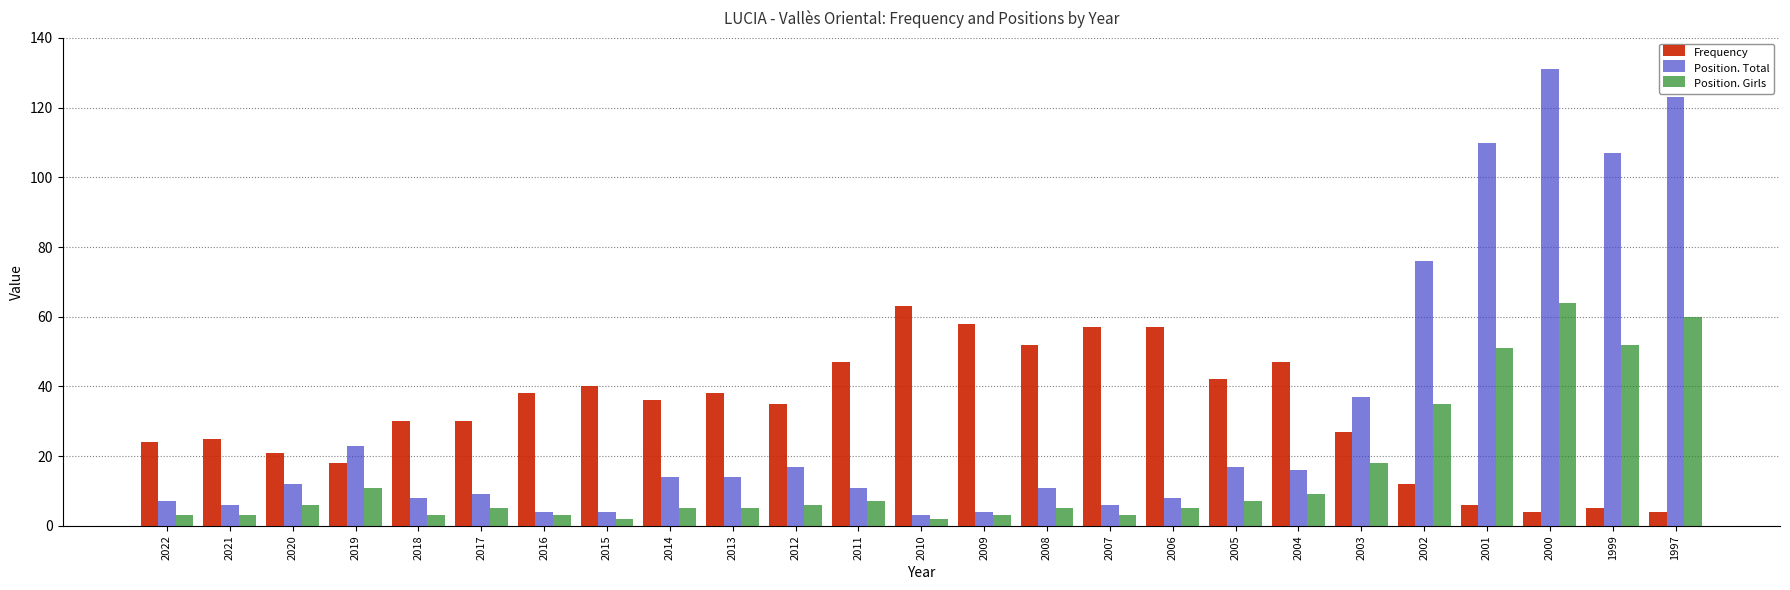

How many bars are there in each group?

3